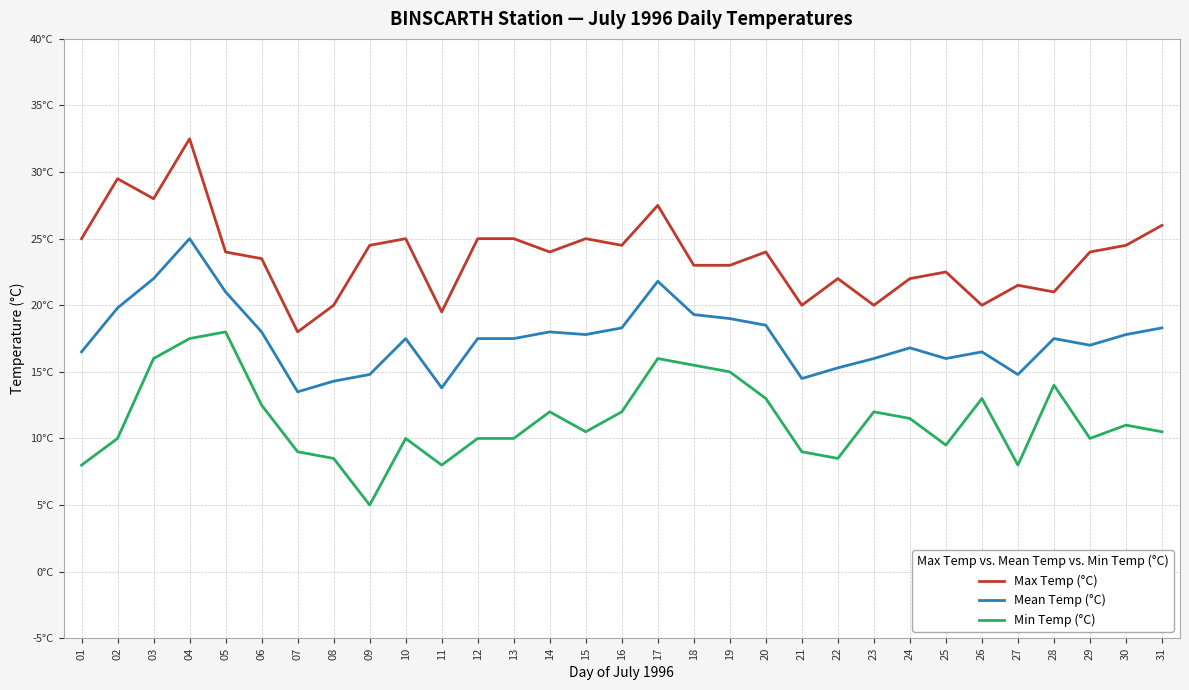

Does the chart have visible grid lines?

Yes